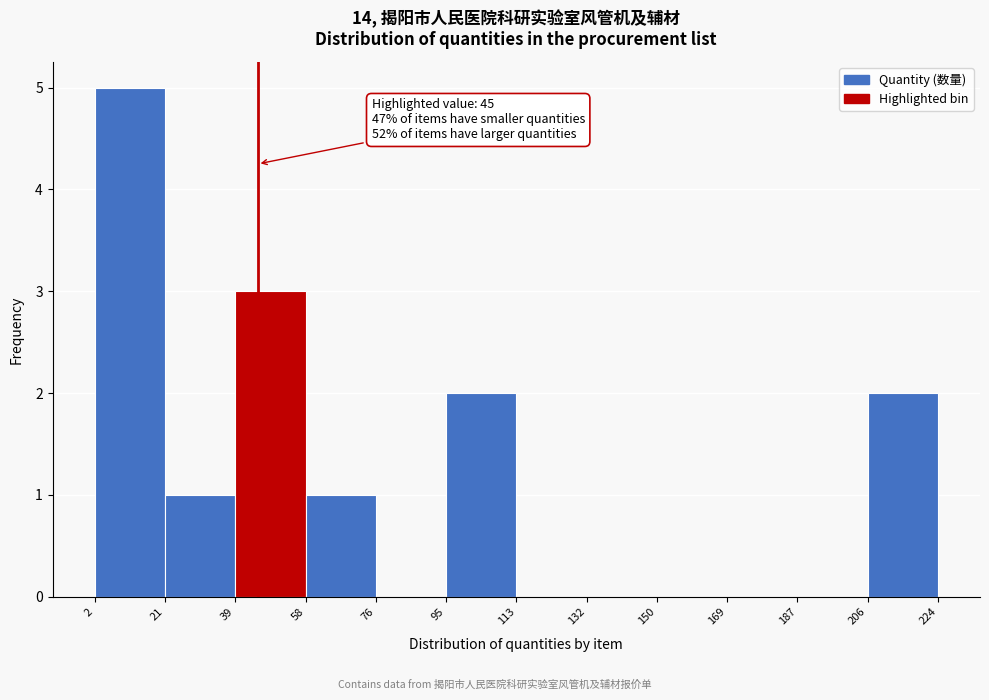

Which range on the x-axis has the tallest bar?

2 to 21